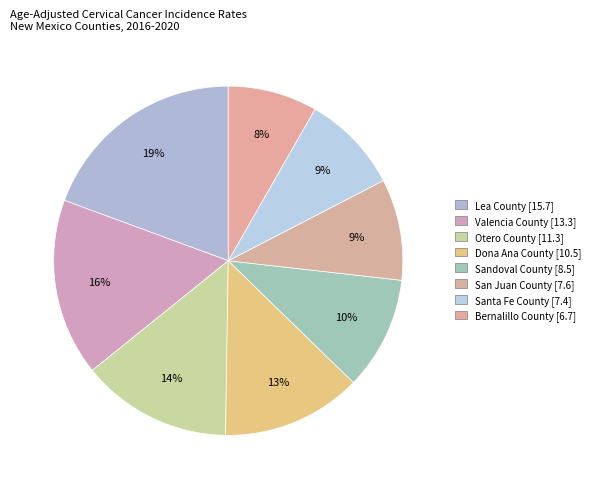

What is the largest slice in the pie chart?

Lea County